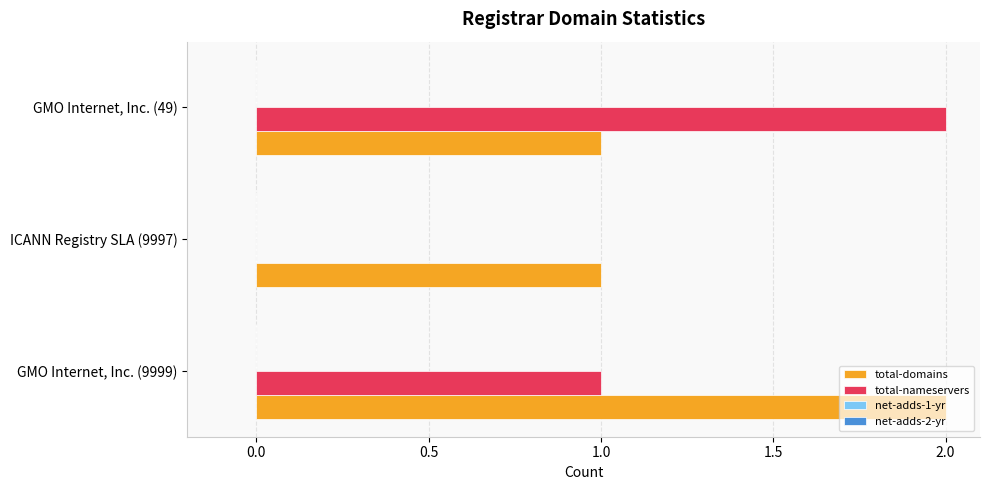

What is the sum of all total-domains values?

4